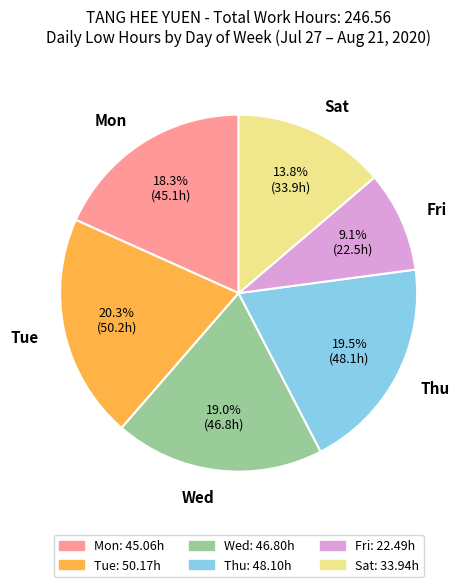

What is the ratio of the value at Mon to the value at Tue?

0.9